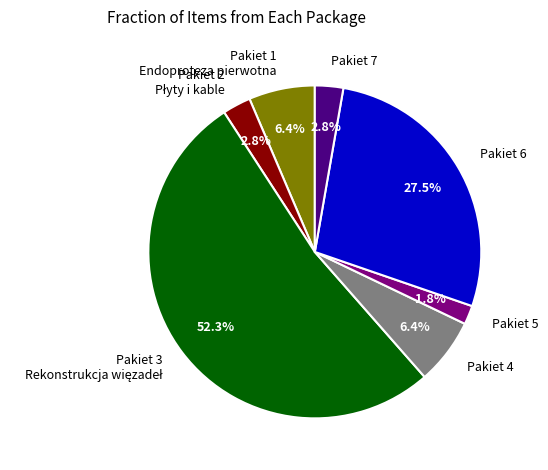

True or false: Pakiet 4 accounts for 6% of the total.

True